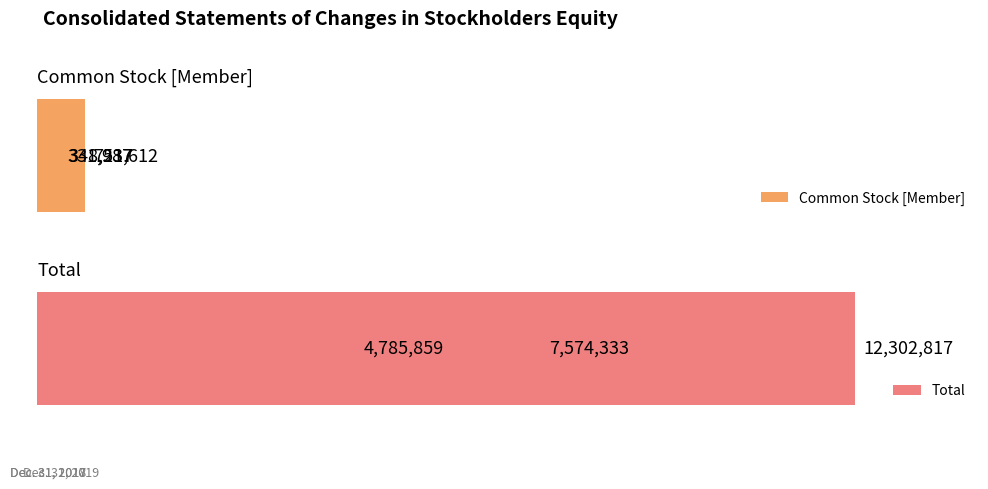

What are all the series names shown in the legend?

Common Stock [Member], Total